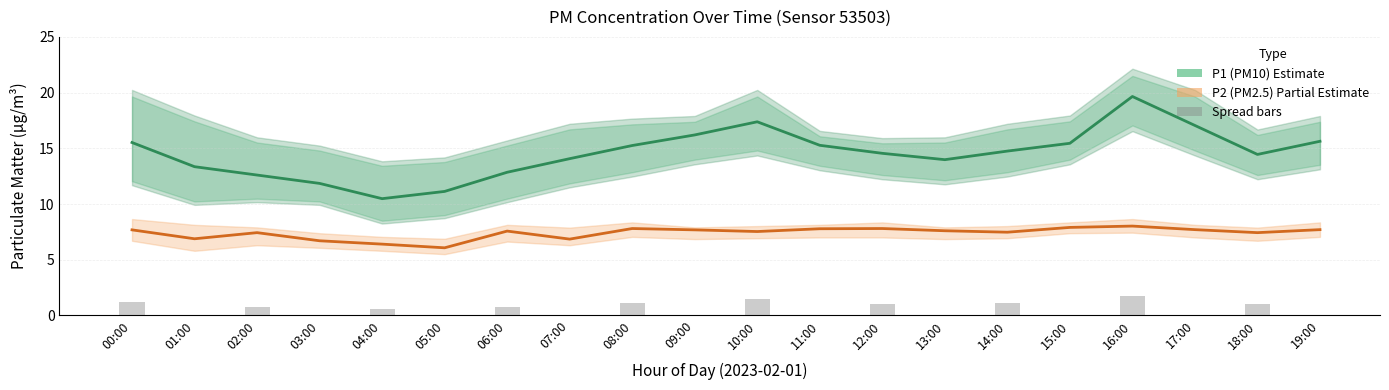

How many groups of bars are there?

20